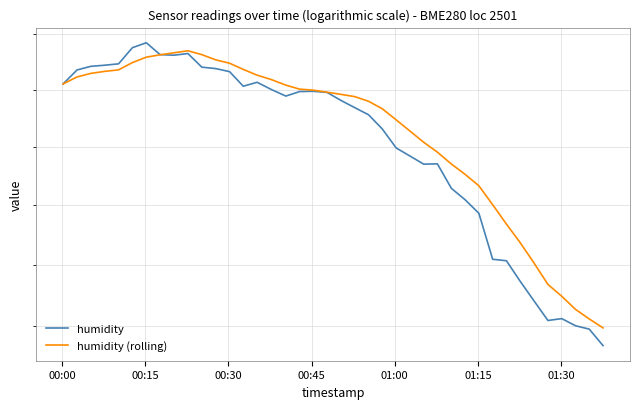

The humidity (rolling) series shows 121.2 at 22. True or false?

False